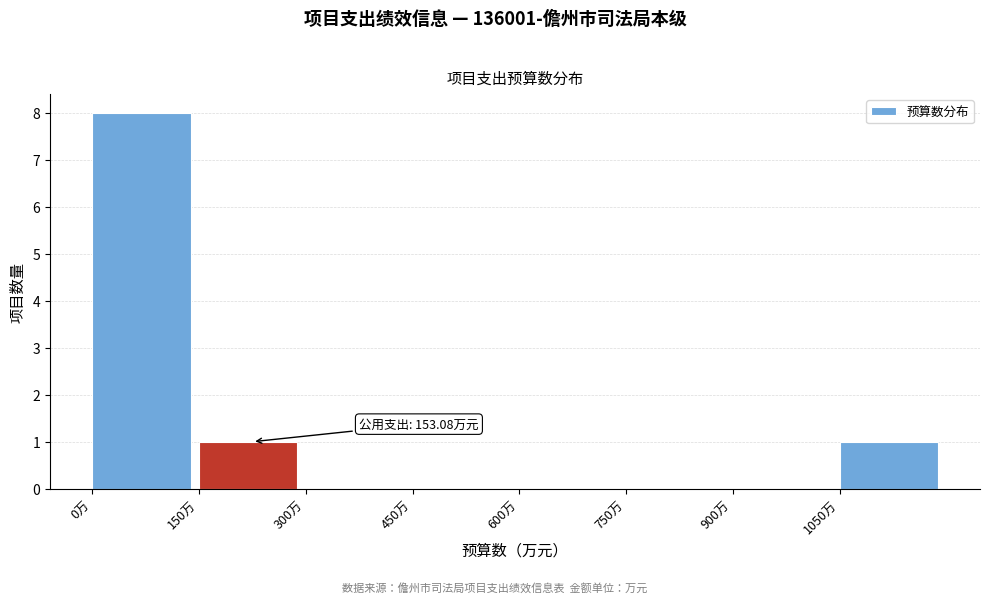

Which range on the x-axis has the tallest bar?

0 to 150